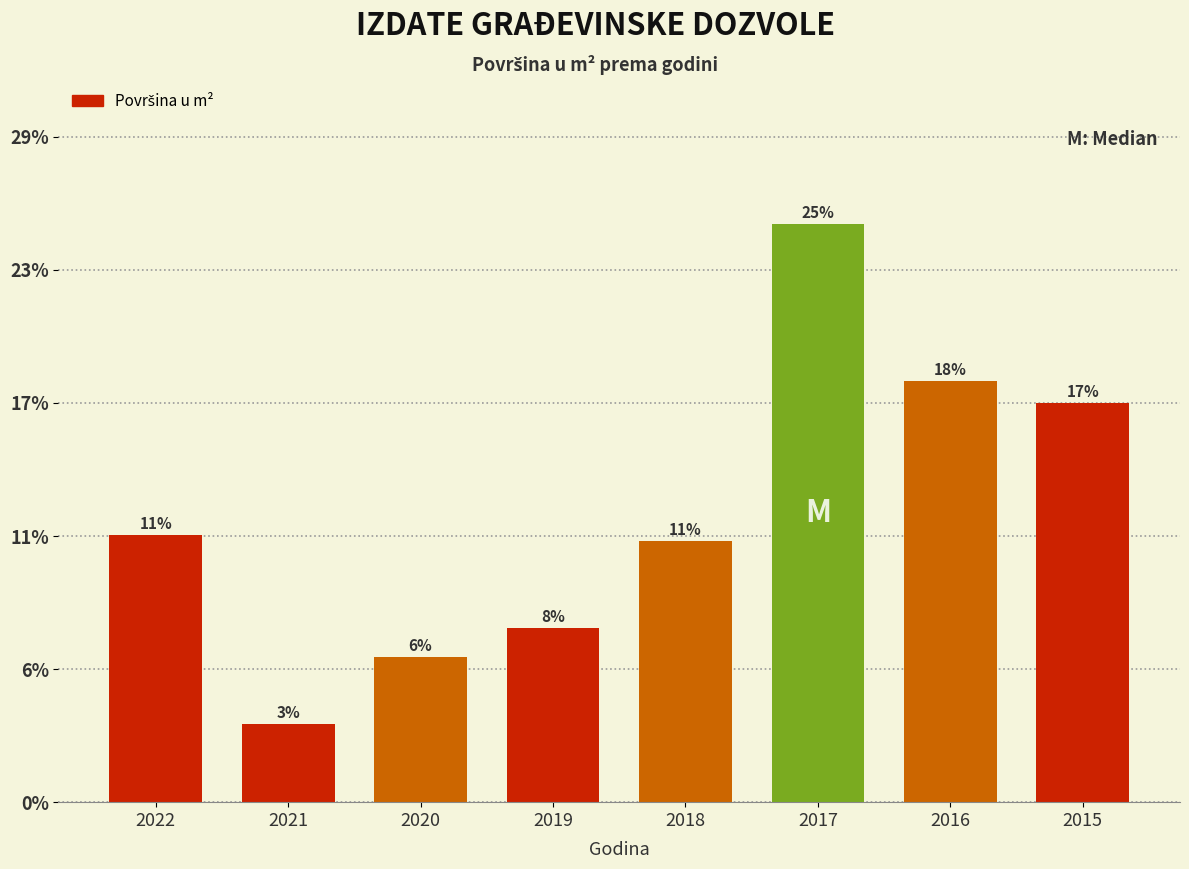

Are the bars horizontal?

No